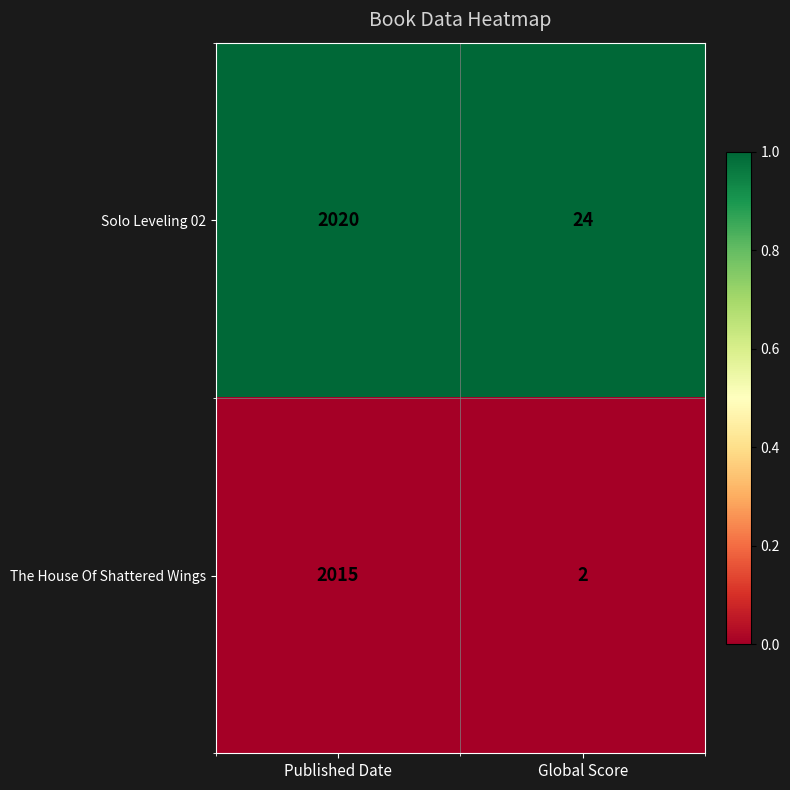

Is it true that The House Of Shattered Wings equals 551 at Published Date?

False